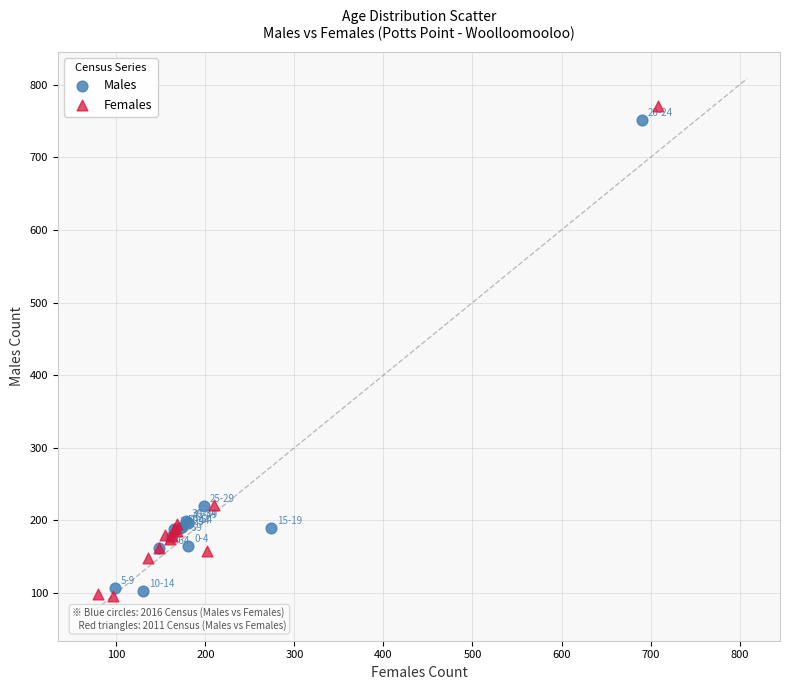

Which series reaches the maximum Y coordinate?

Females